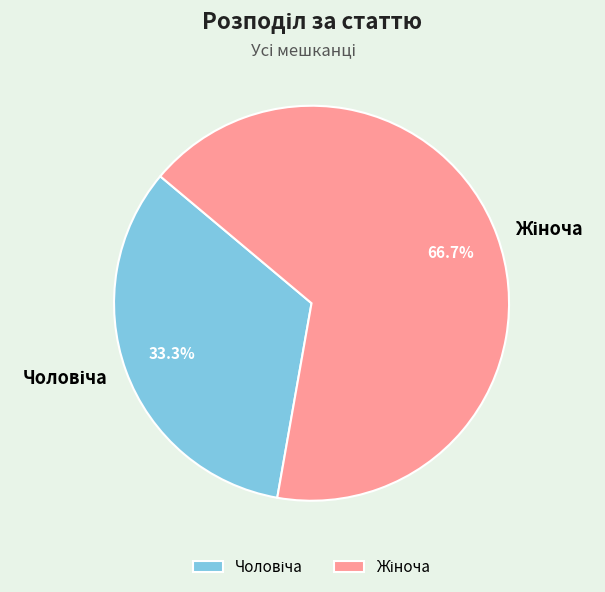

Does any single category account for the majority?

Yes